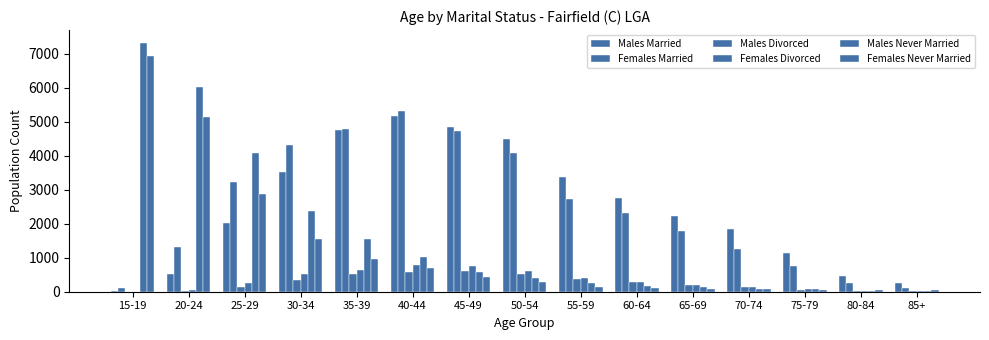

Is it true that Females Divorced equals 70 at 65-69?

False